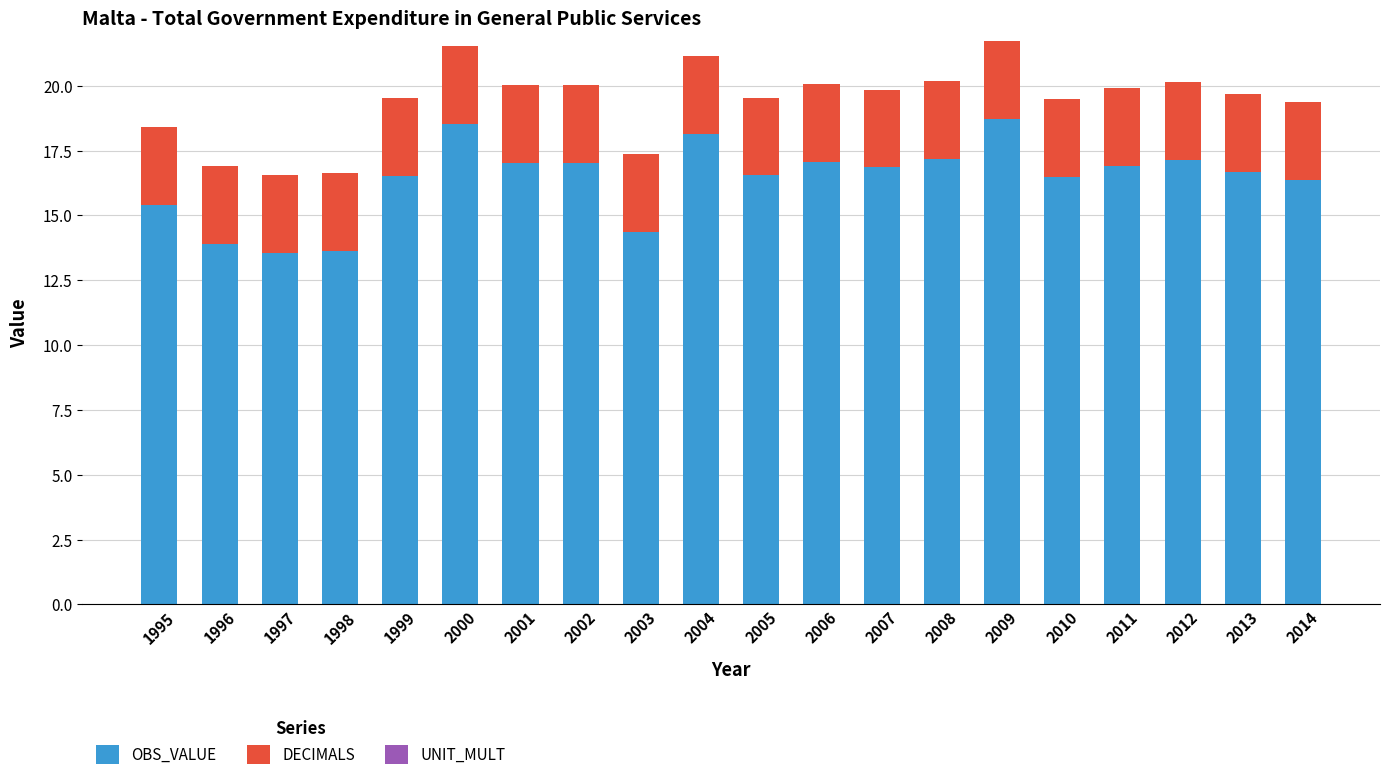

Read the OBS_VALUE value at 2007.

16.8